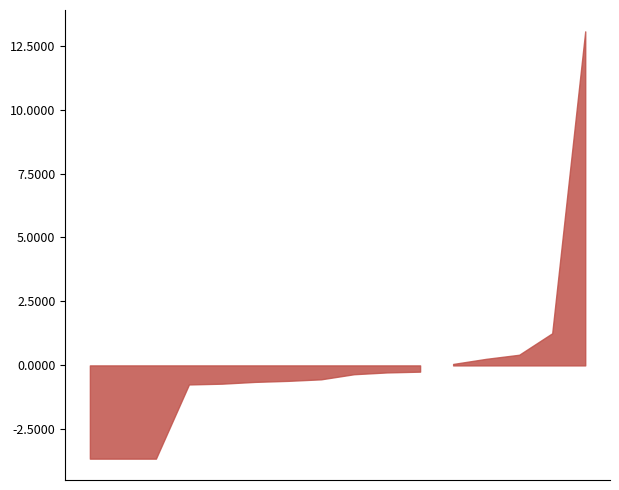

Approximately how many times larger is the value at Hcas6 compared to Bss82?

1.0